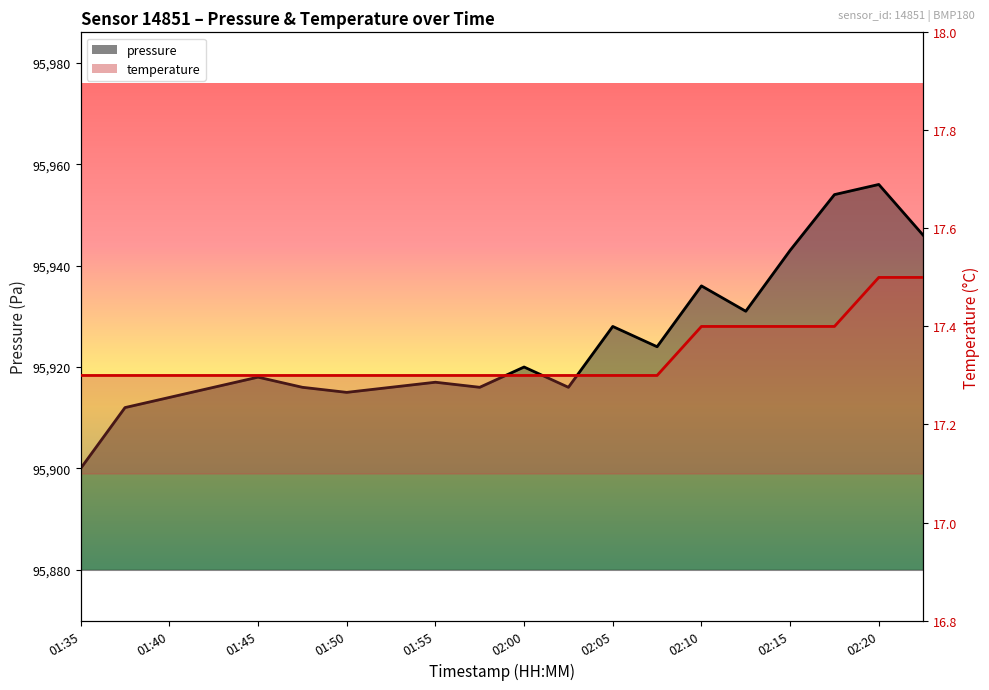

What is the approximate value of temperature at 01:55?

17.3